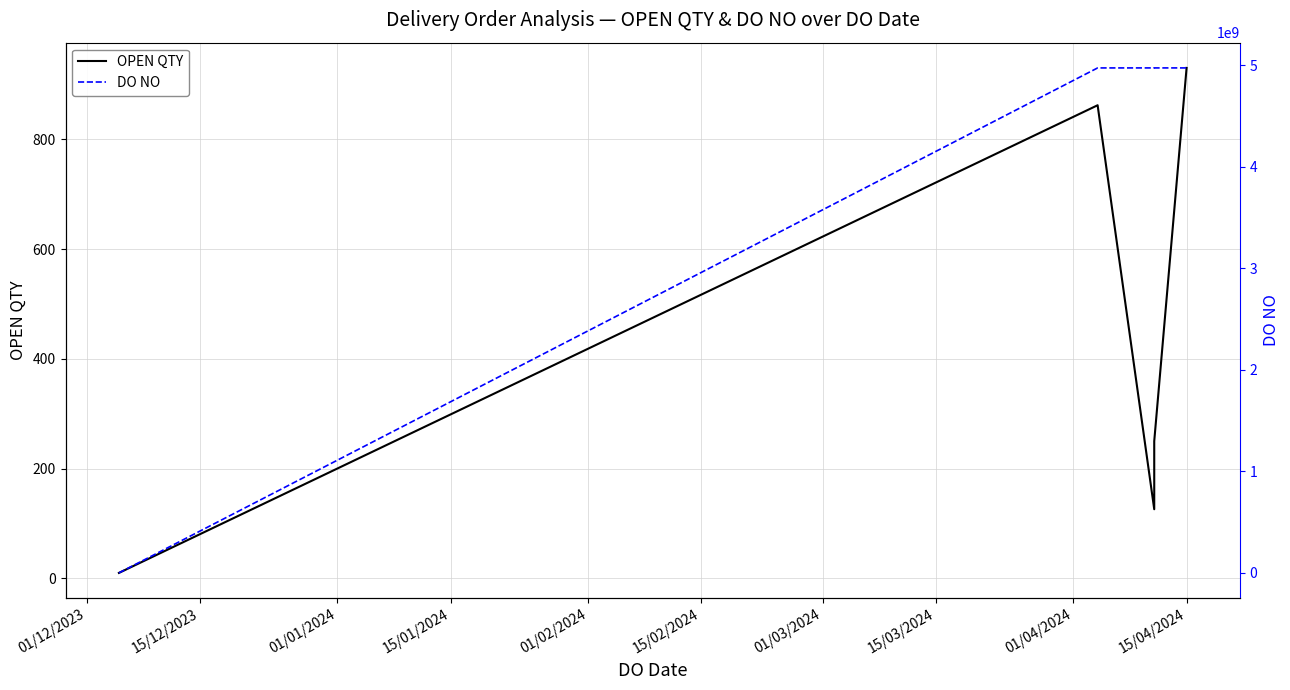

Is this an area chart (filled region under the line)?

No